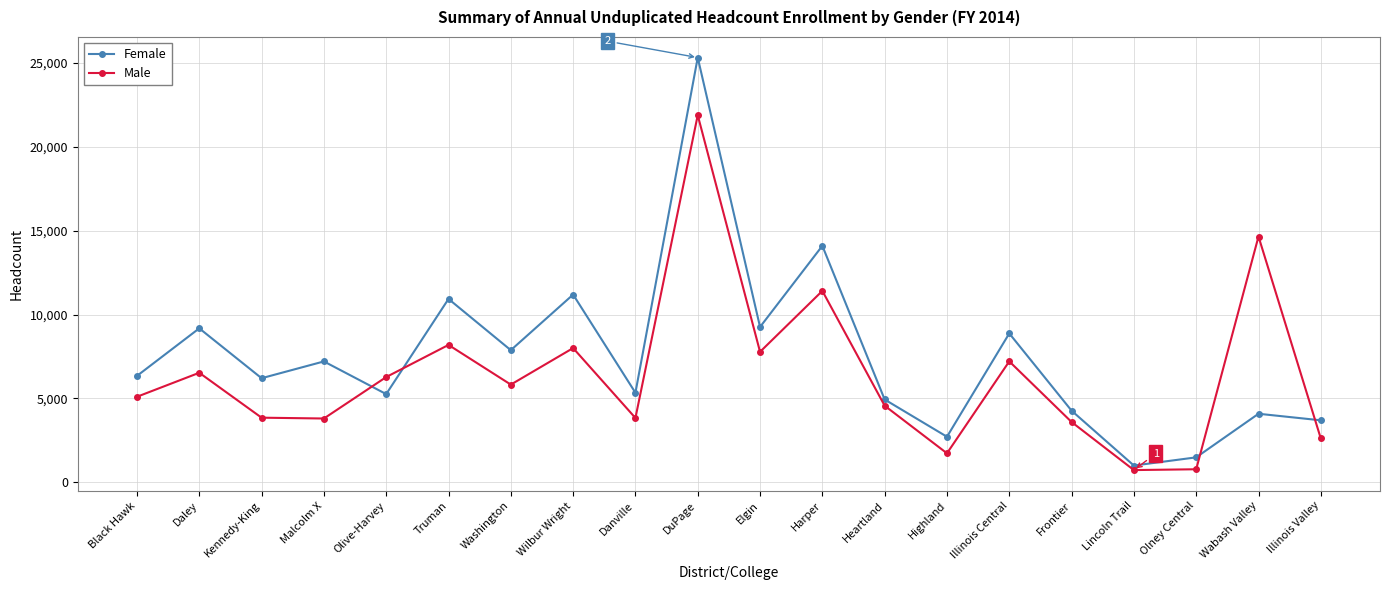

What is the value of the Female point at the 16th from the left?

4268